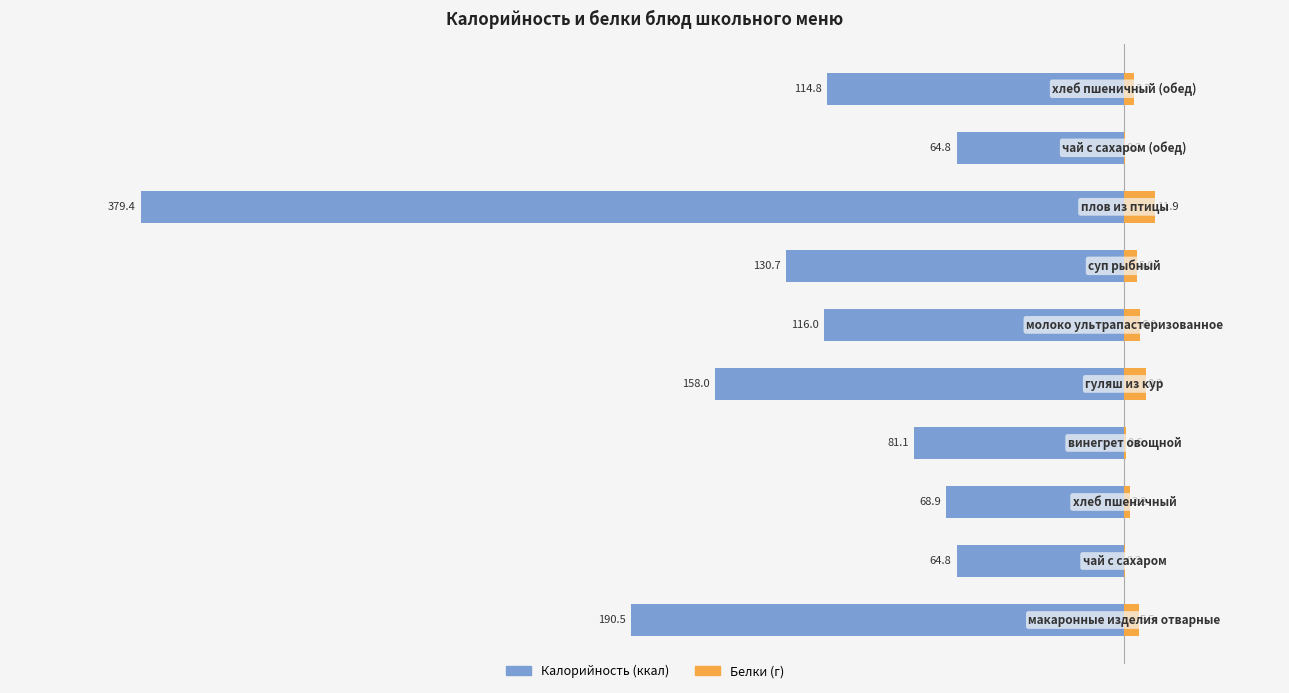

What is the difference between the maximum and minimum values in the Калорийность series?

314.6